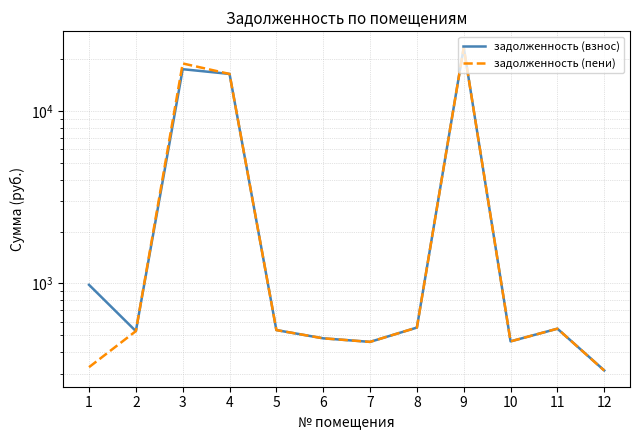

What is the sum of all задолженность (взнос) values?

61987.0